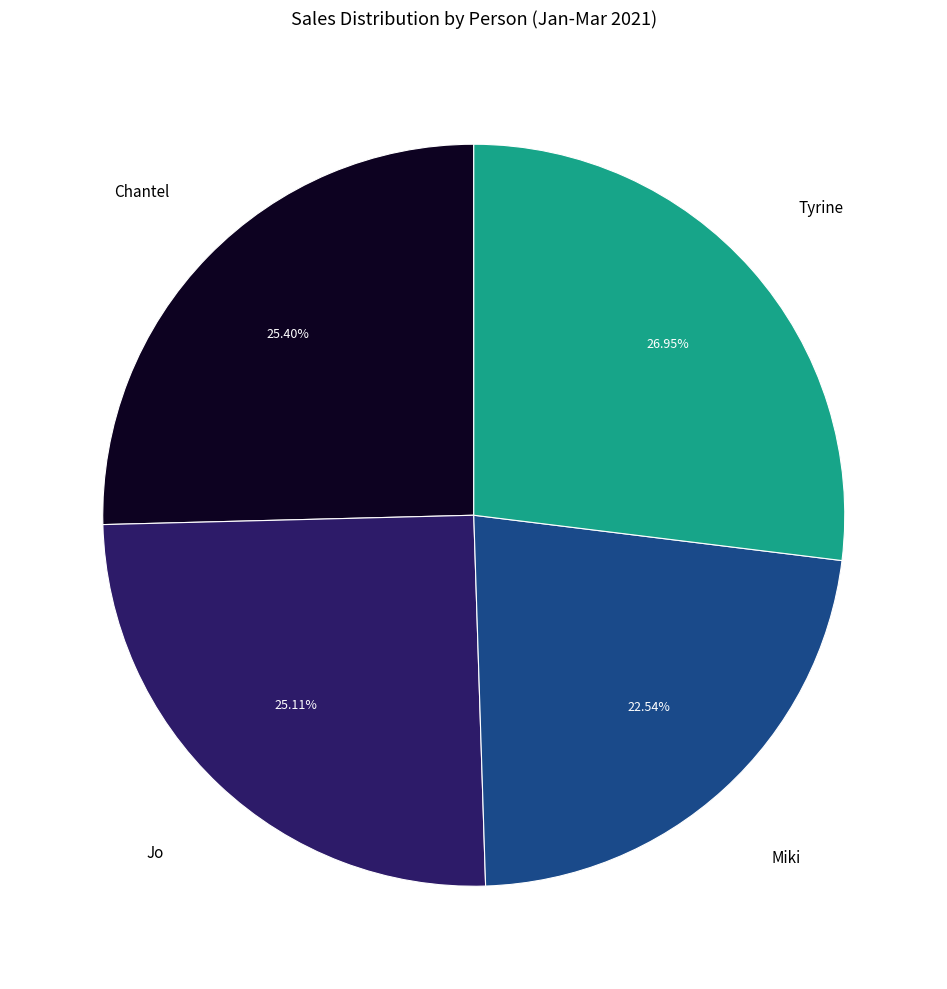

Does any single category account for the majority?

No